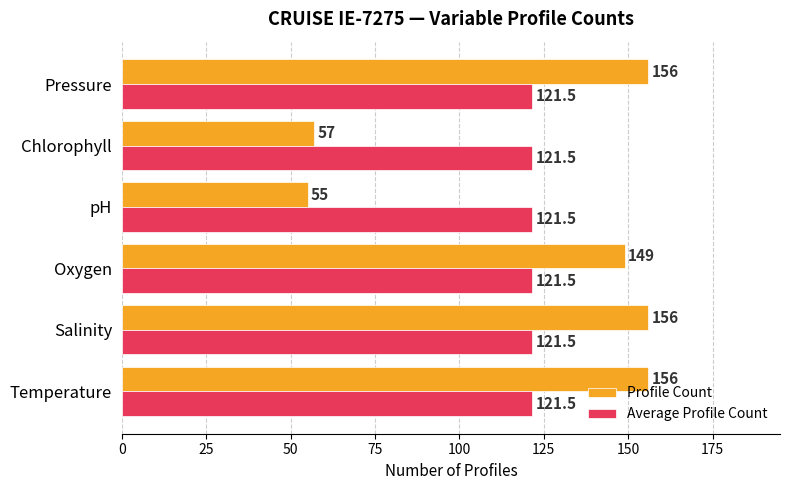

Which series has the largest range (max minus min)?

Profile Count